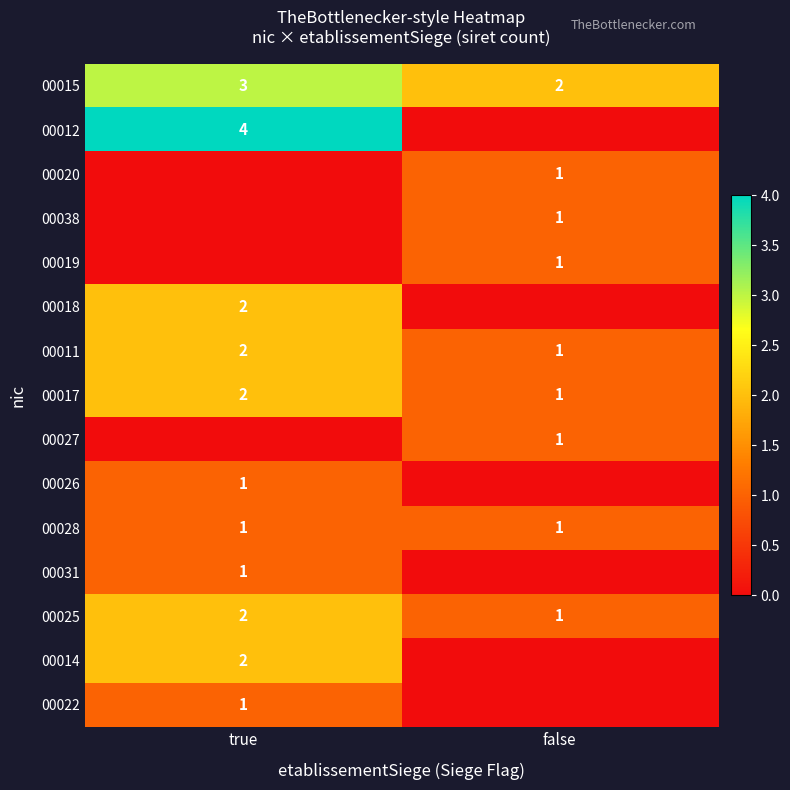

Is the value of 00015 at true greater than the value of 00022 at true?

Yes